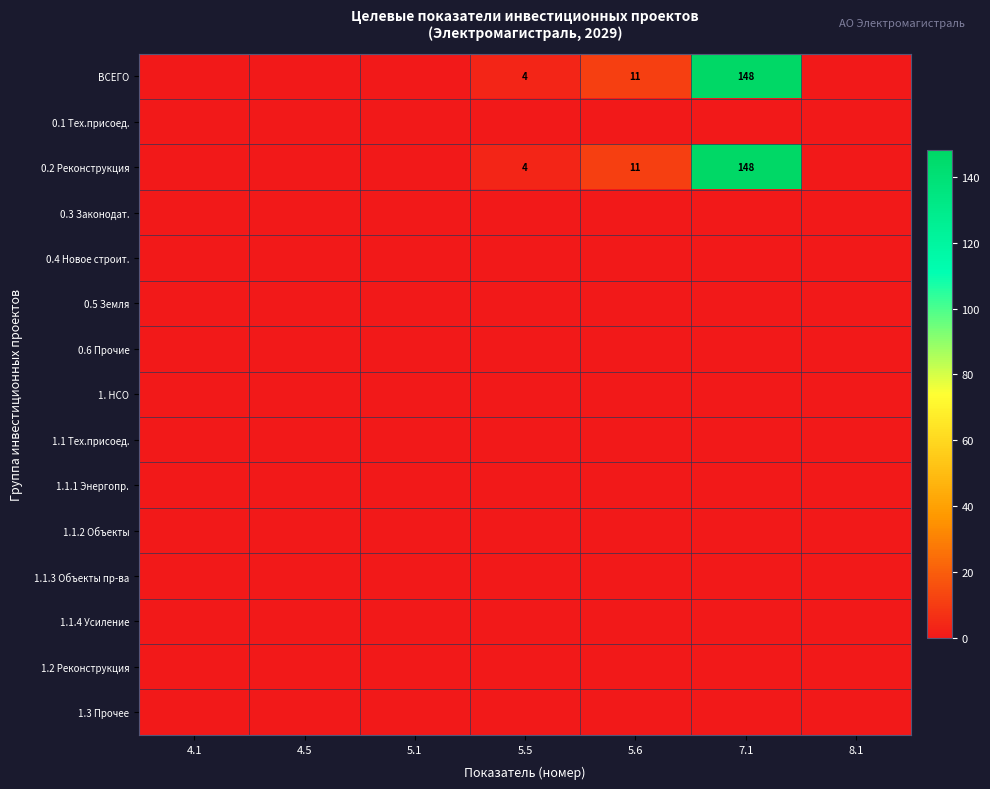

What is the difference between the ВСЕГО values at 5.5 and 7.1?

144